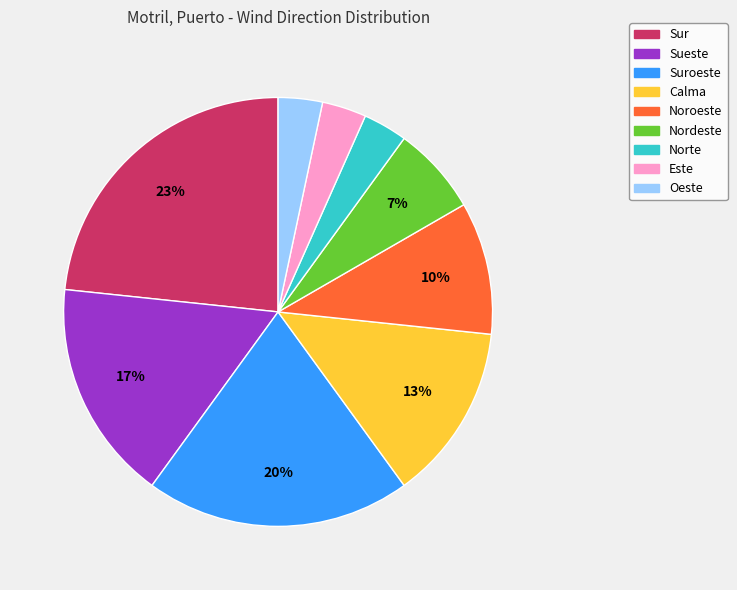

How many segments does this pie chart have?

9